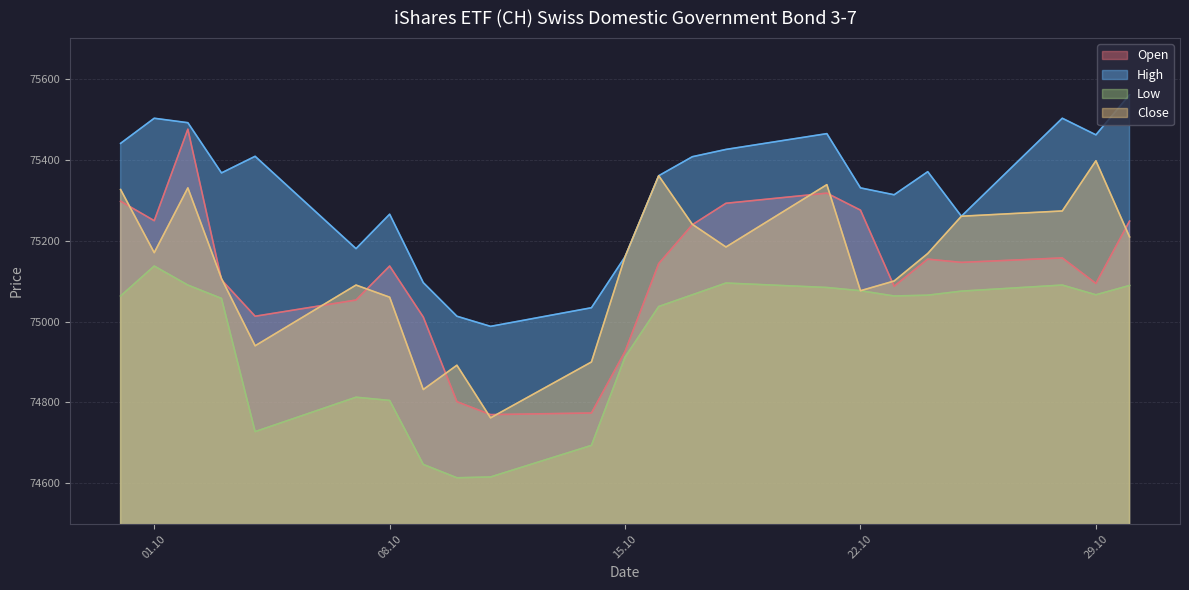

How many lines are shown in the chart?

4